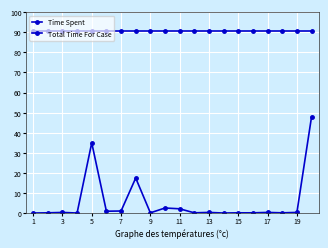

Where is the first local minimum for Time Spent?

7